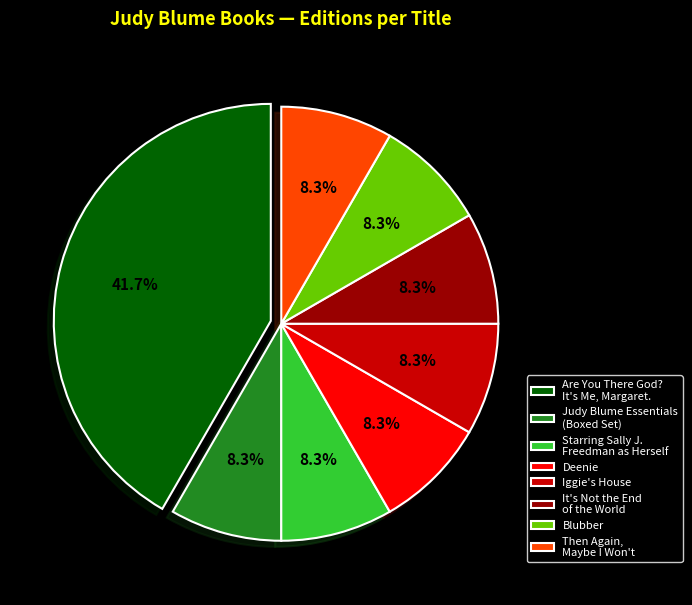

Approximately how many times larger is the value at It's Not the End of the World compared to Blubber?

1.0